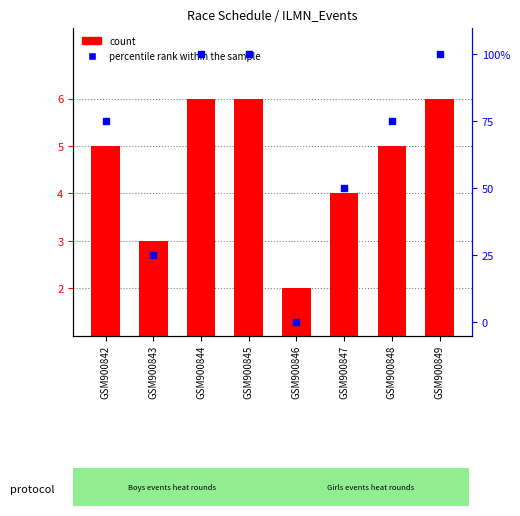

At how many categories does at least one series exceed 58?

5